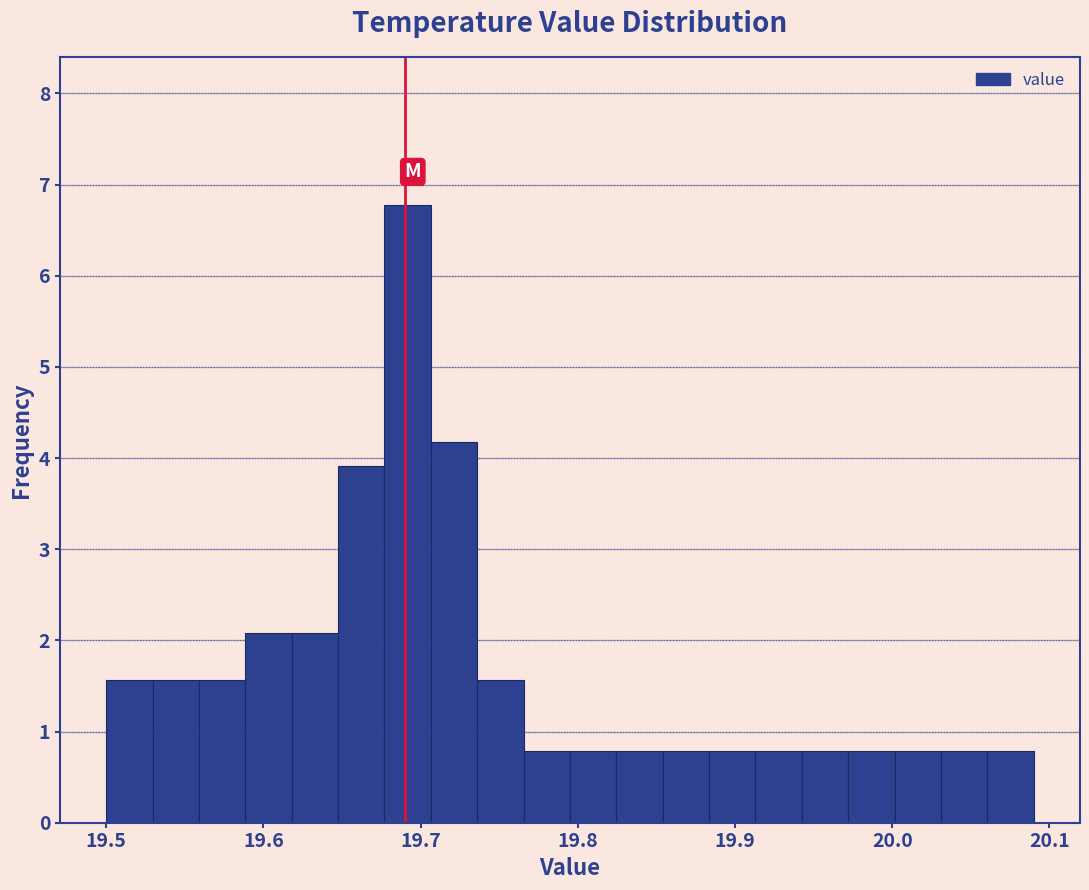

Read against the x-axis, roughly where is the centre of the tallest bar?

19.69